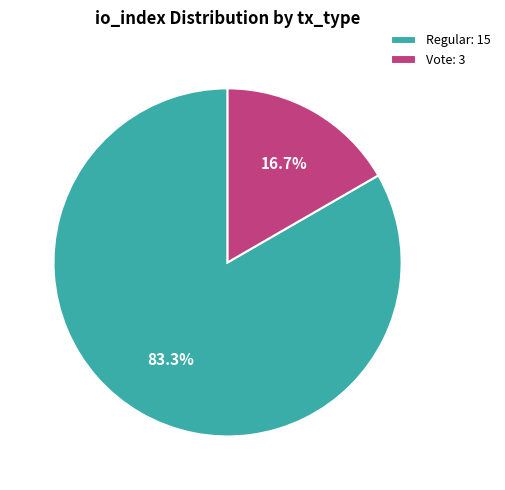

How much of the chart is everything except Vote: 3?

83.3%